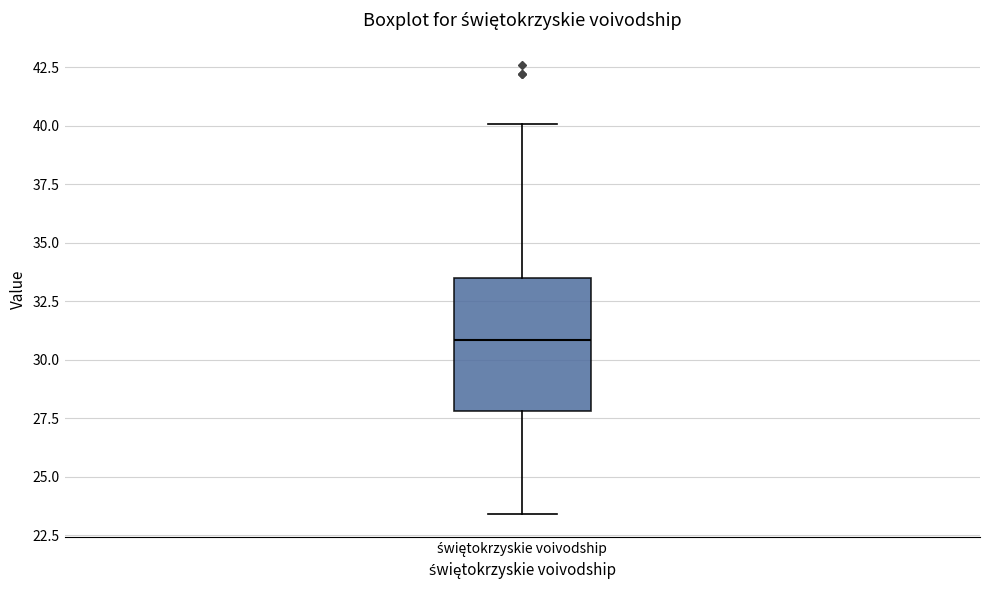

Transcribe this box plot: give where the median line is, the range the box spans, and where the two whiskers end, as read against the y-axis. The values are not printed on the chart, so give them approximately, as read against the axis.

median 31.0, box 28.0 to 33.5, whiskers 23.5 to 40.0